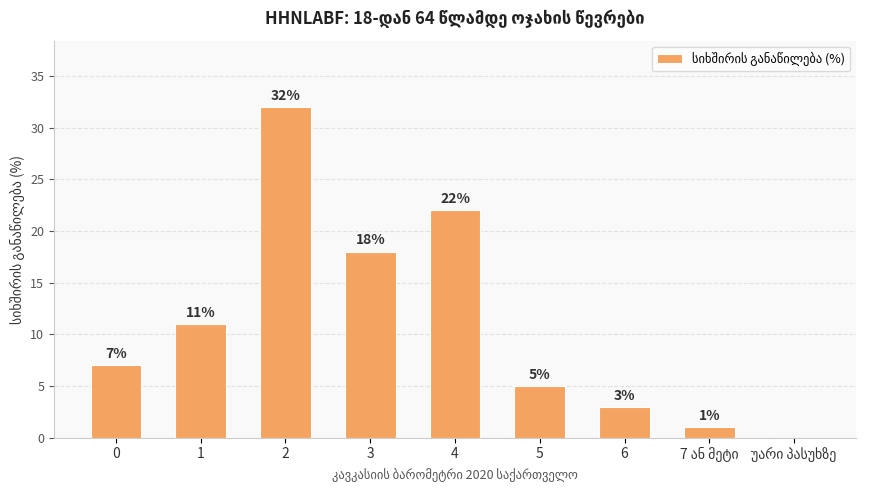

Reading right to left, what are all the values shown in this chart?

0	1	3	5	22	18	32	11	7